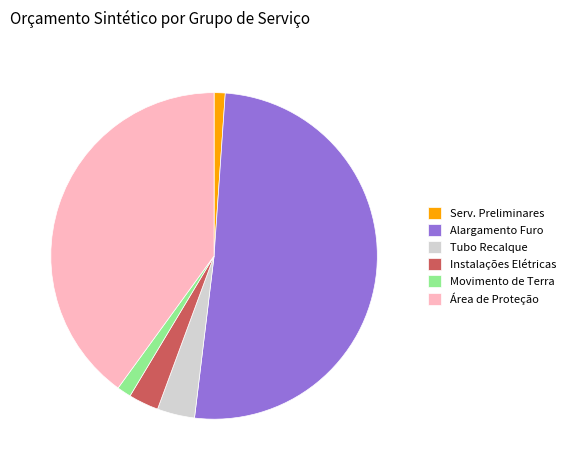

Which slice is the largest?

Alargamento Furo